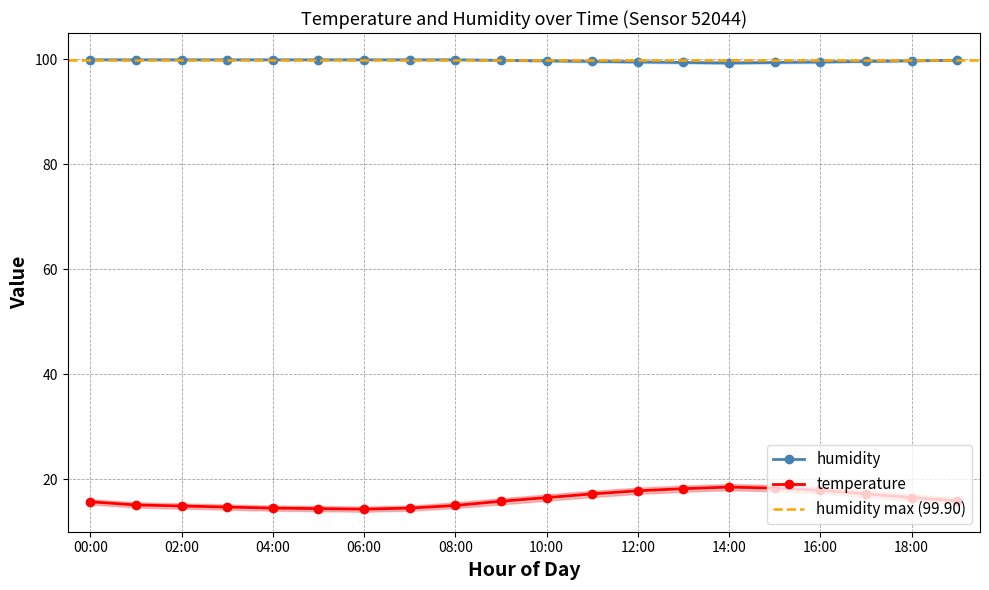

List the series in order of their peak value, lowest first.

temperature, humidity